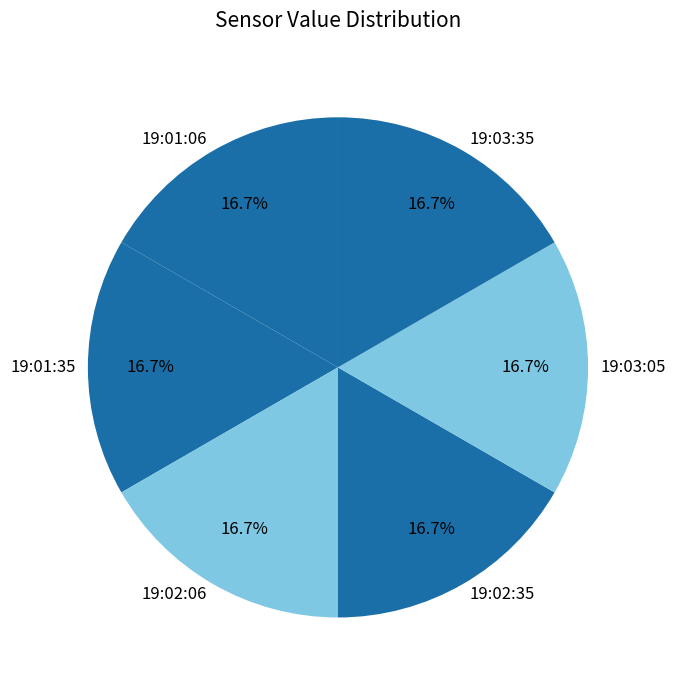

Combined, what portion of the pie is 19:02:35 and 19:01:06?

33.3%